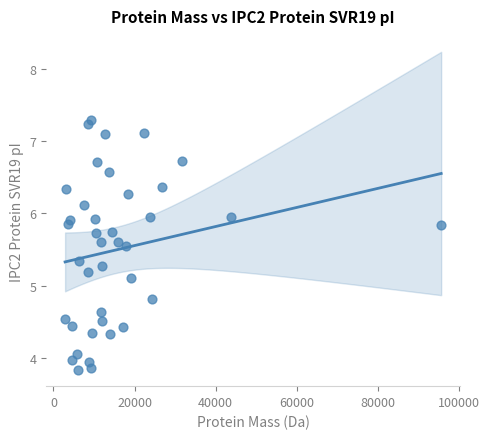

What Y value in the scatter plot is closest to 5?

5.1